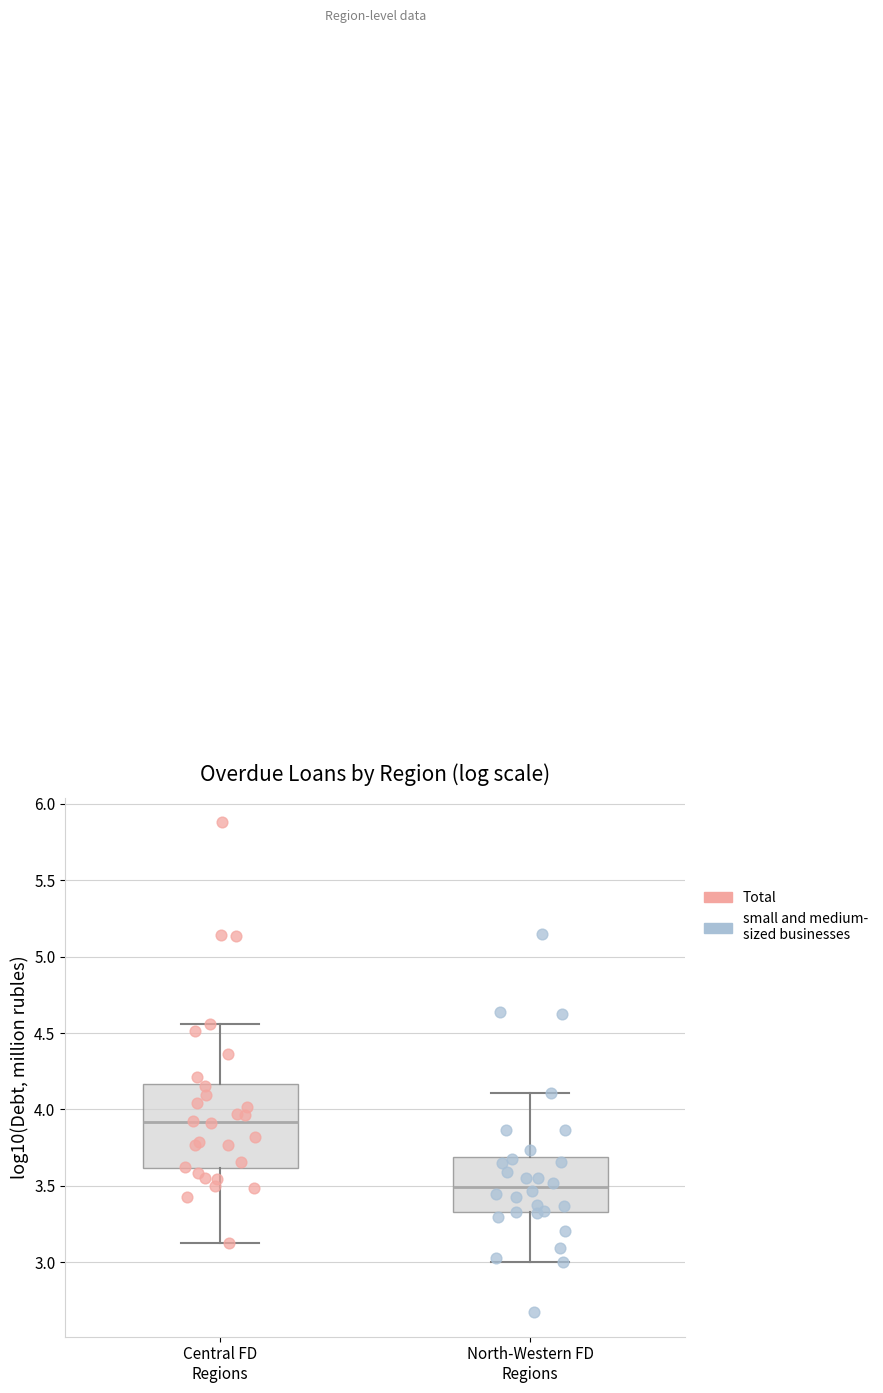

Where does the upper whisker of the box for Central FD Regions end on the y-axis? The values are not printed on the chart, so give them approximately, as read against the axis.

4.55